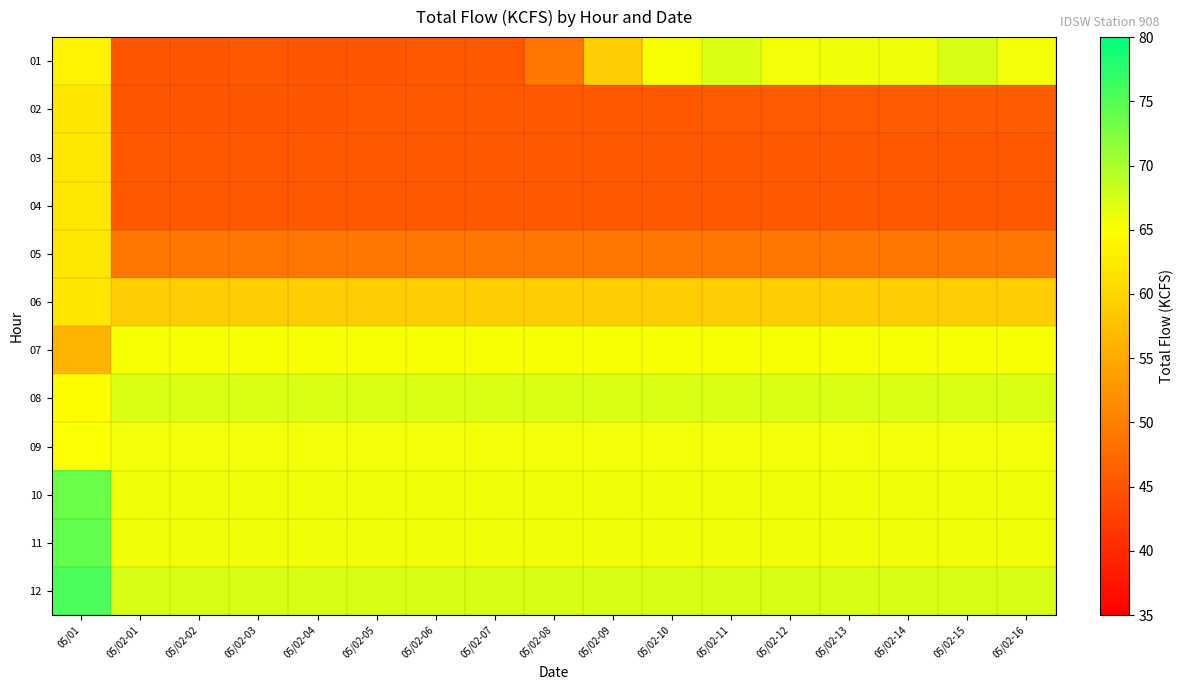

What is the total value across all series at 05/02-08?

690.1